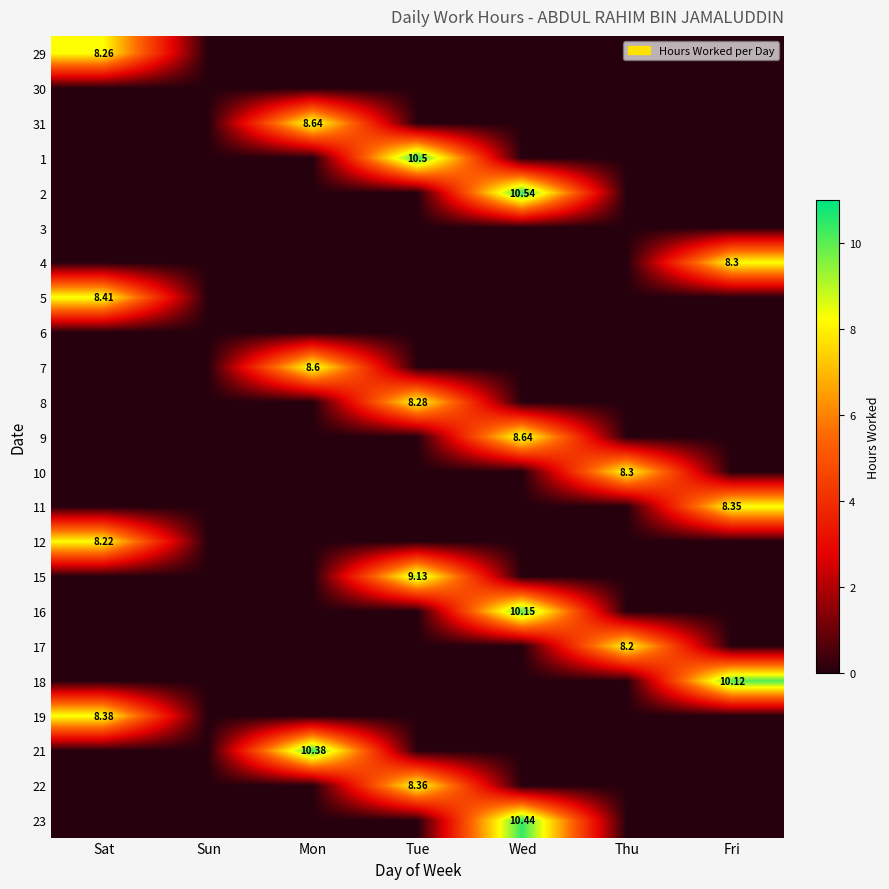

At which category does the chart reach its peak across all series?

Wed